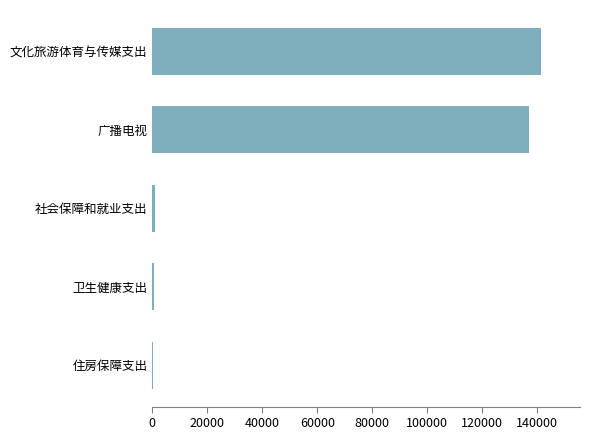

How many series are shown in this chart?

1